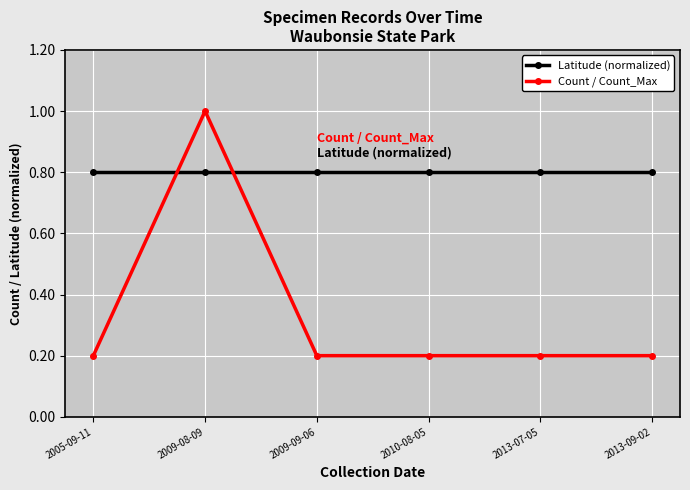

What is the maximum value for Latitude (normalized)?

0.8